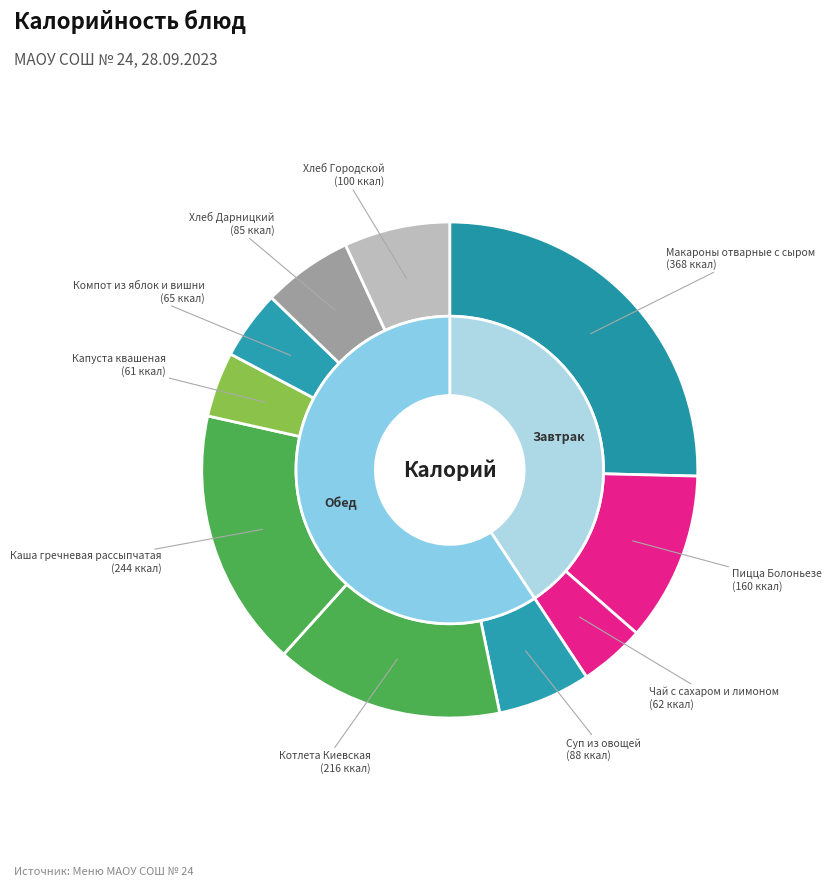

Rank the categories by value from lowest to highest.

Капуста квашеная, Чай с сахаром и лимоном, Компот из яблок и вишни, Хлеб Дарницкий, Суп из овощей, Хлеб Городской, Пицца Болоньезе, Котлета Киевская, Каша гречневая рассыпчатая, Макароны отварные с сыром